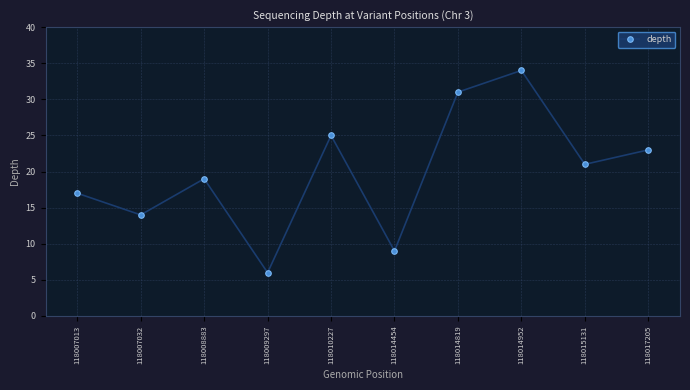

What is the difference between the second highest and minimum values?

25